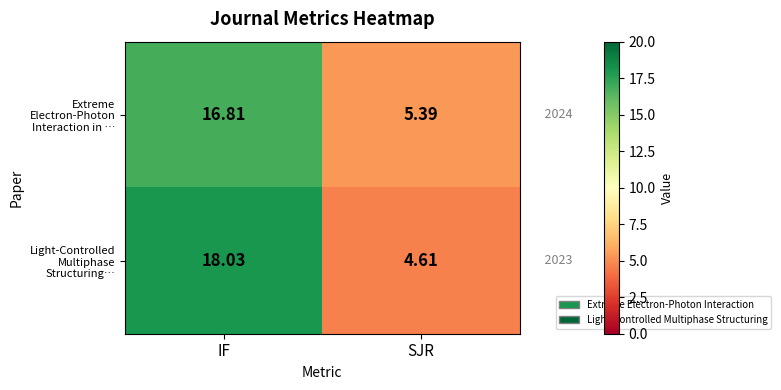

At which category is the sum across all series the highest?

IF